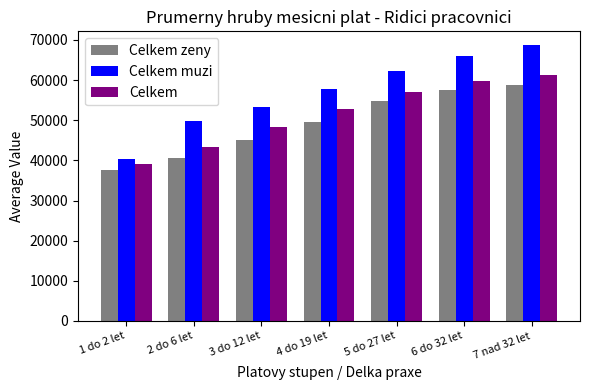

What is the total value across all series at 7 nad 32 let?

188830.7